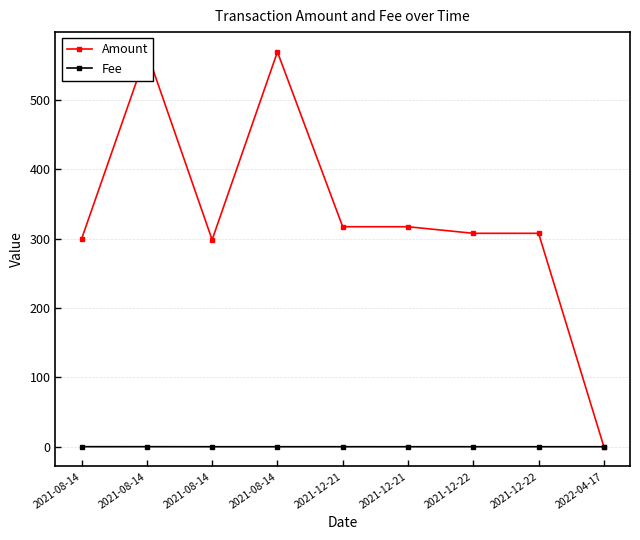

What is the maximum value for Fee?

0.1